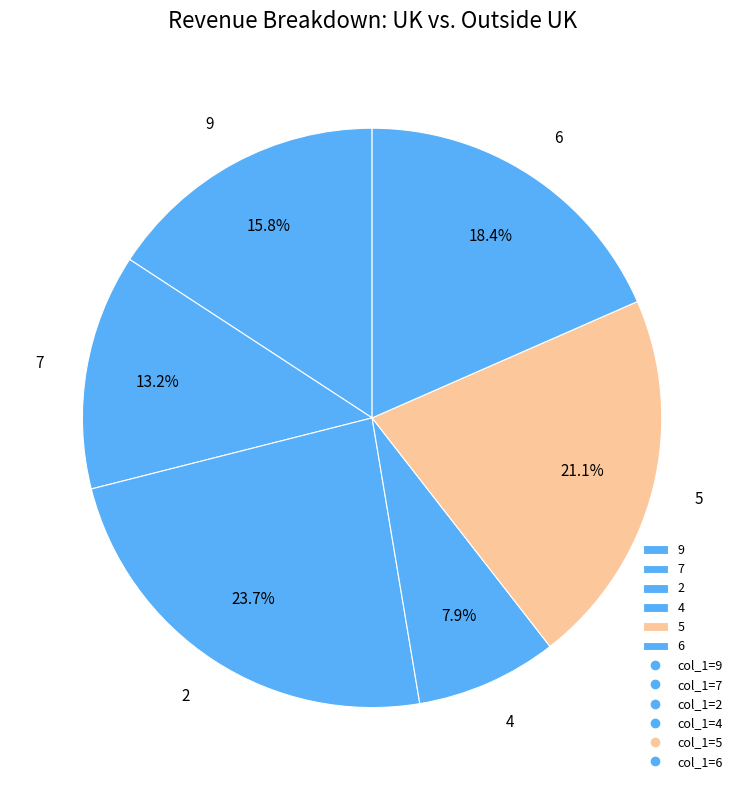

The 4 slice represents 1% of the pie. True or false?

False